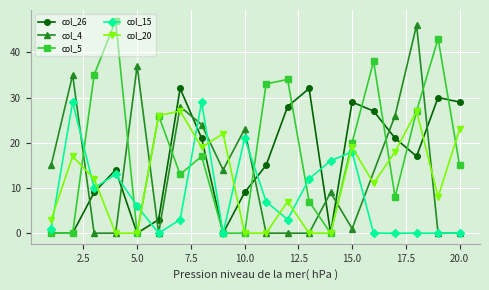

True or false: col_15 and col_20 intersect in this chart.

True